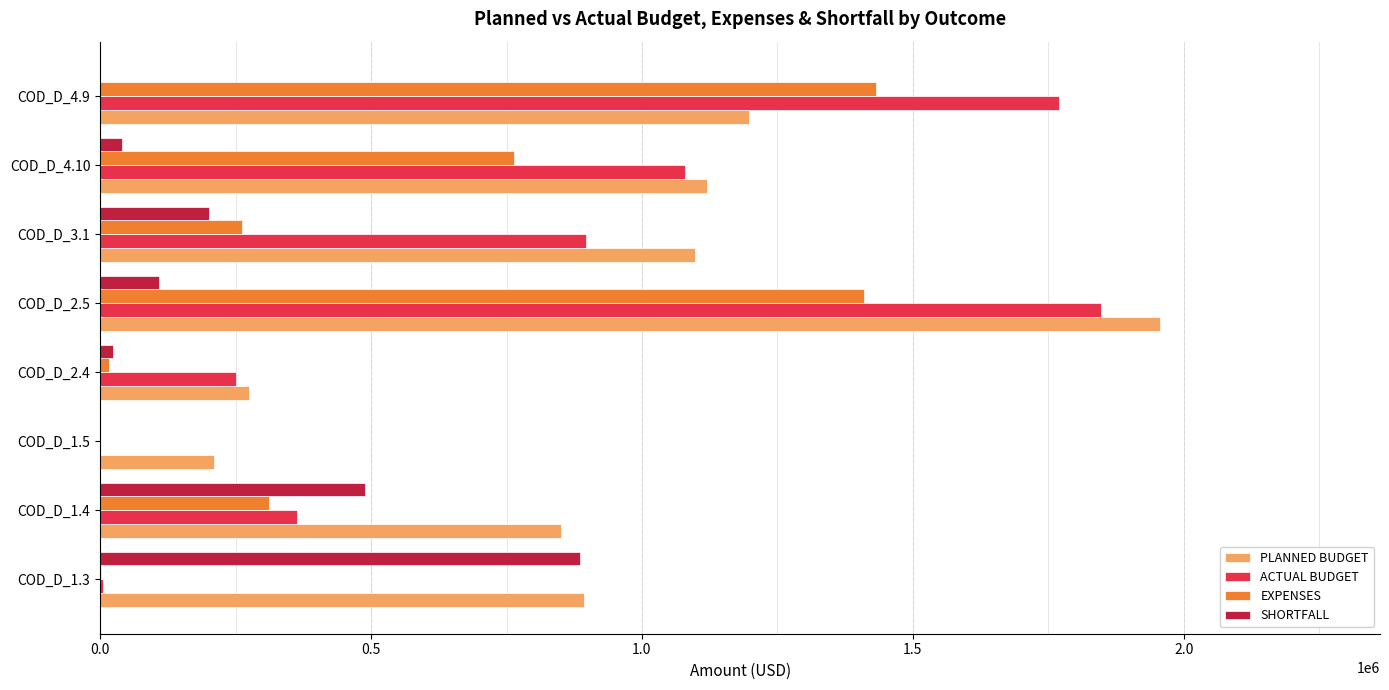

Which series has the largest total across all categories?

PLANNED BUDGET